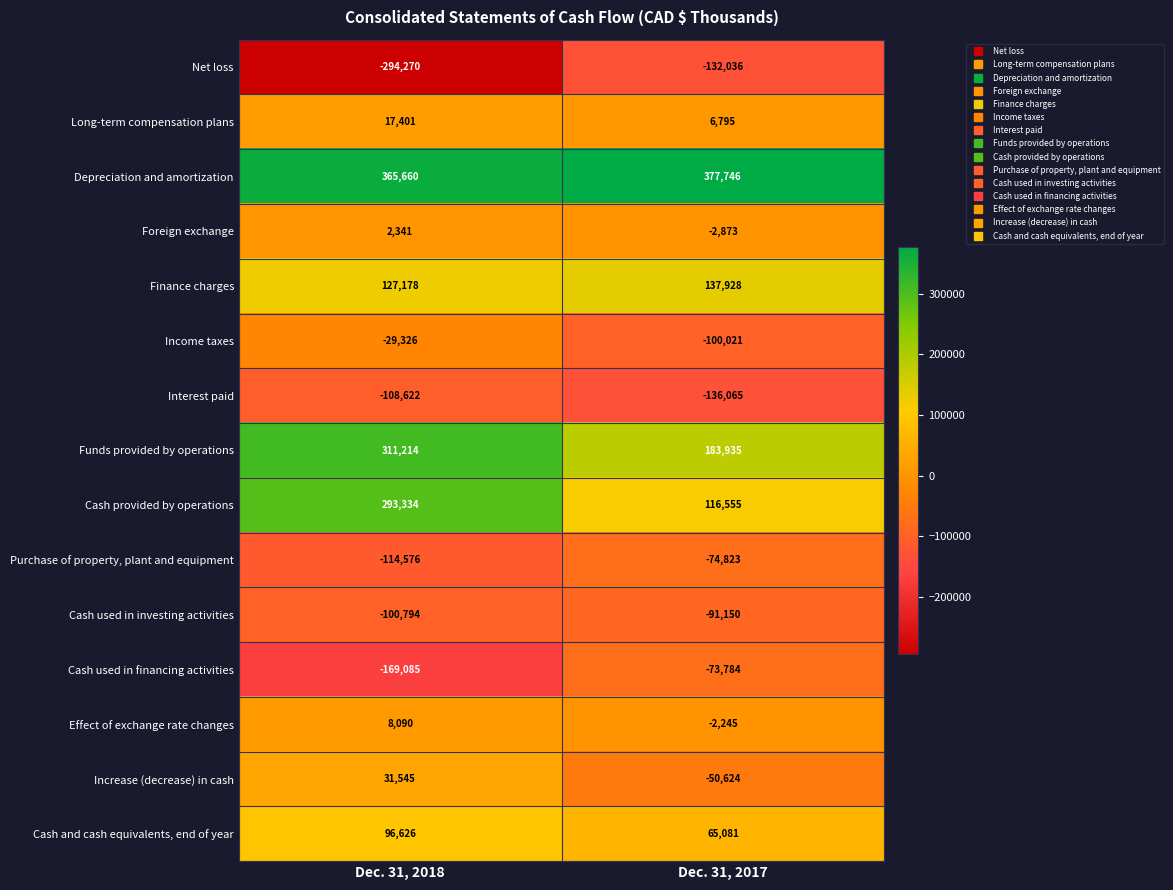

What is the spread (max minus min) of values at Dec. 31, 2018?

659930